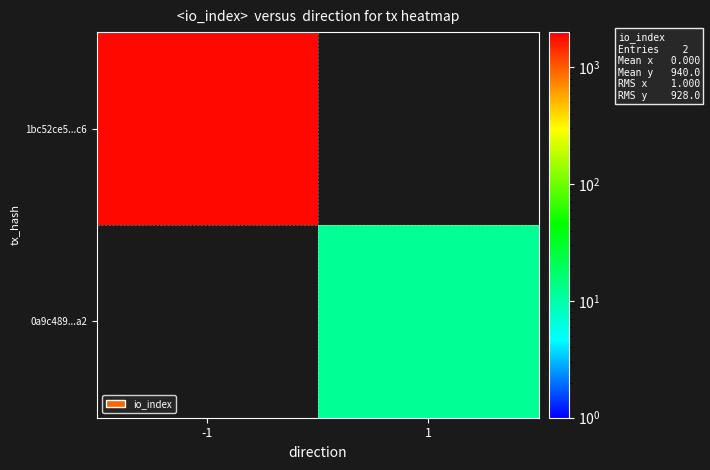

Is it true that 1bc52ce5...c6 equals 1868.0 at -1?

True